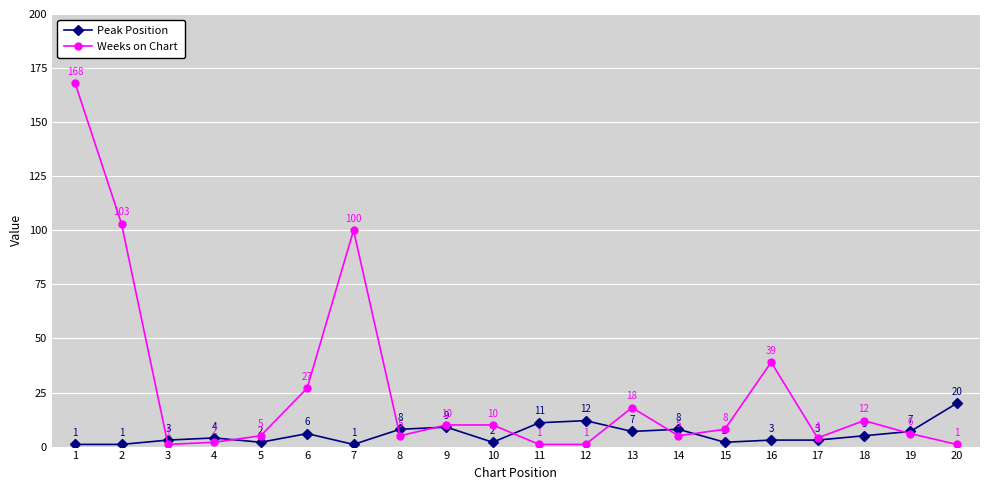

What is the minimum value shown in the chart?

1